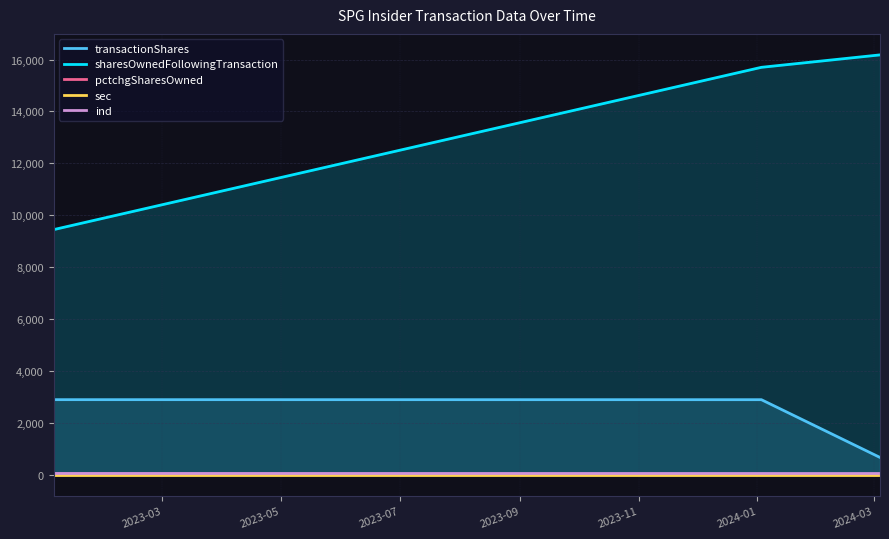

Which series has the largest total across all categories?

sharesOwnedFollowingTransaction